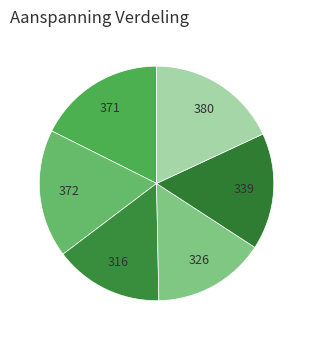

To the nearest percent, what is the average slice percentage?

17%